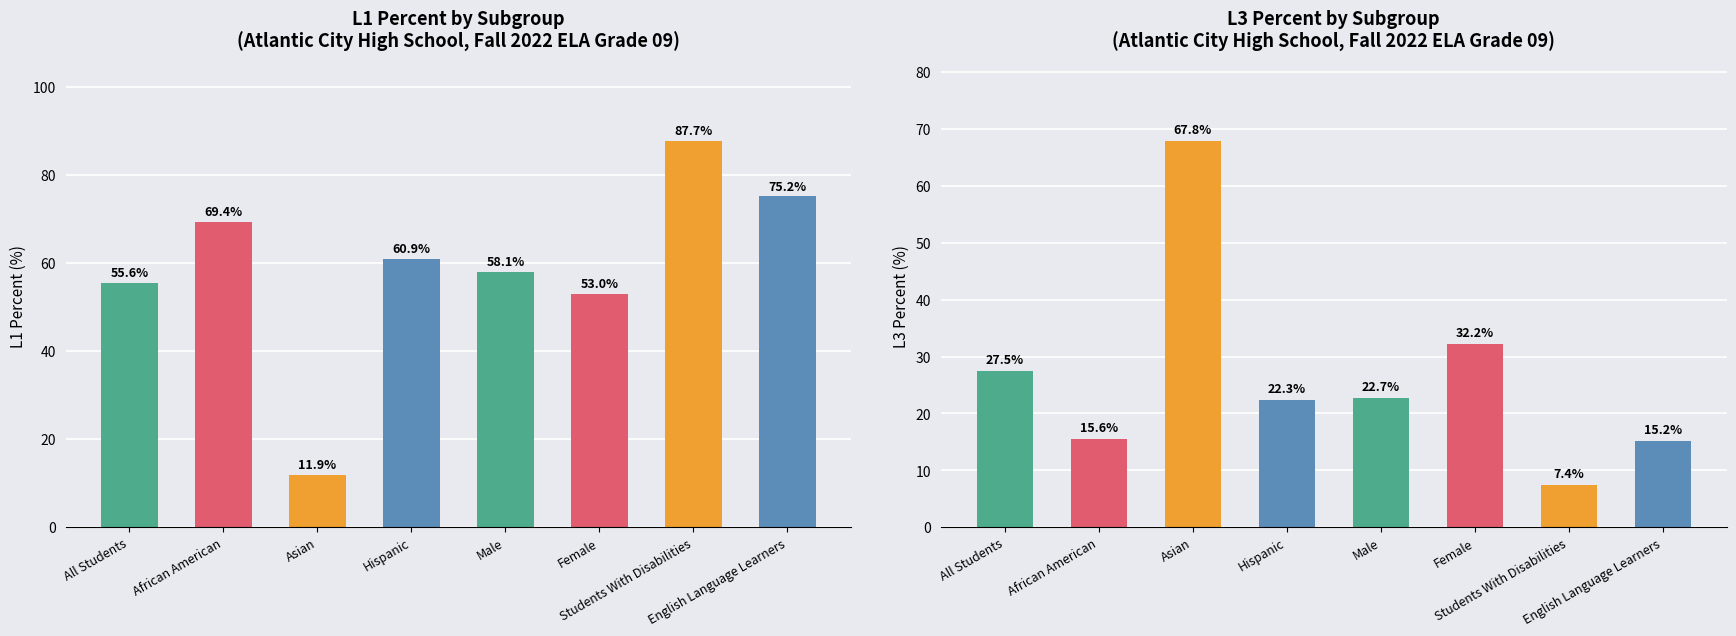

Is the value of L1 Percent at Asian greater than the value of L3 Percent at Female?

No